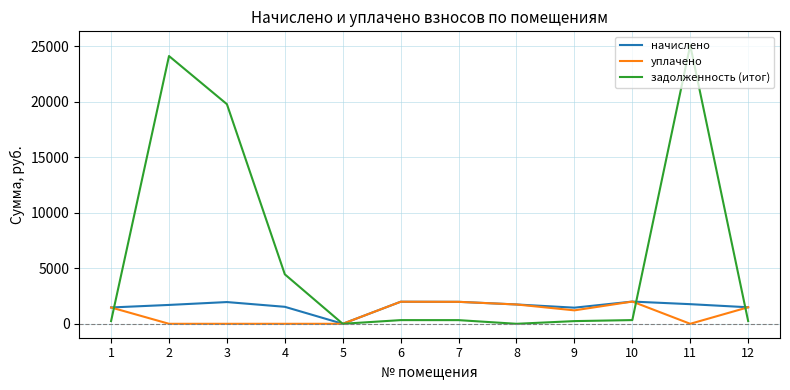

How many interior local peaks does the начислено series have?

3